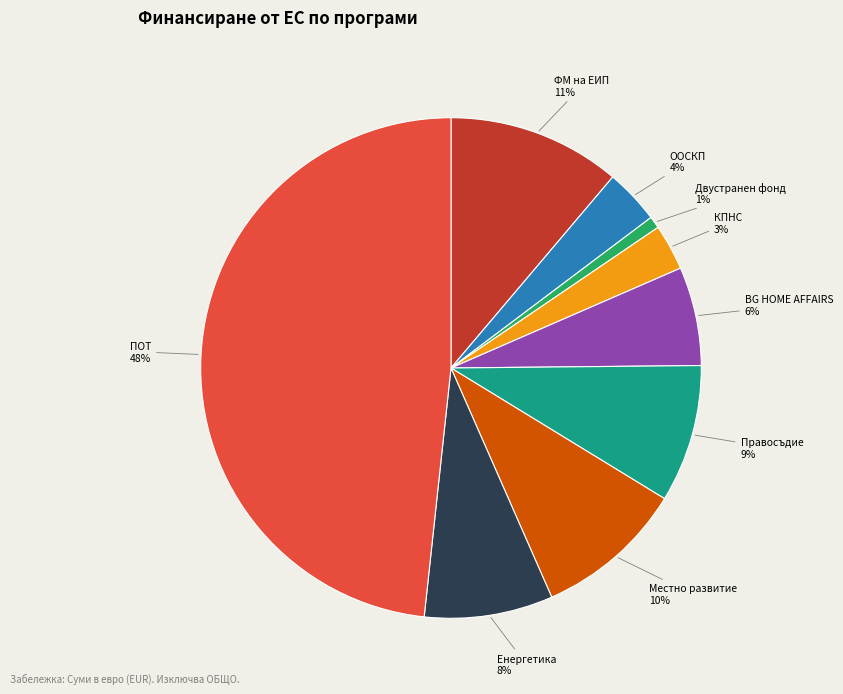

The КПНС slice represents 3% of the pie. True or false?

True